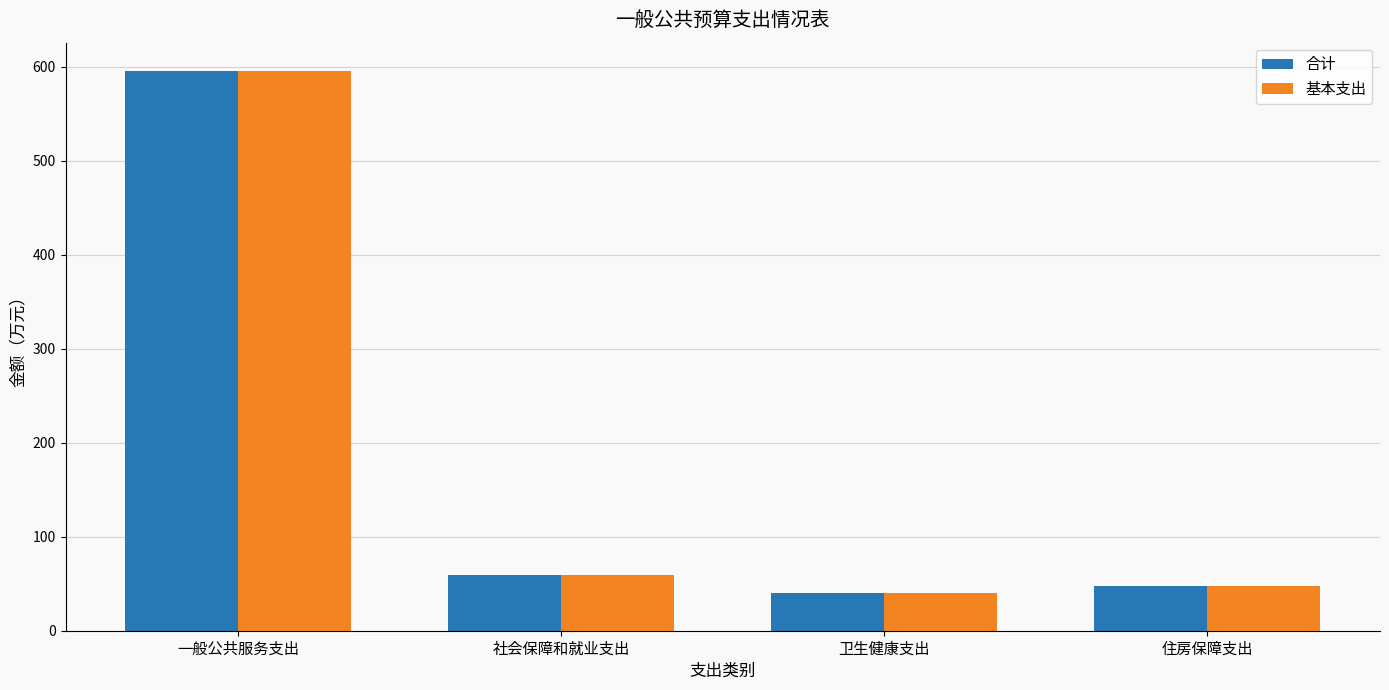

What is the label of the 3rd bar from the right?

社会保障和就业支出